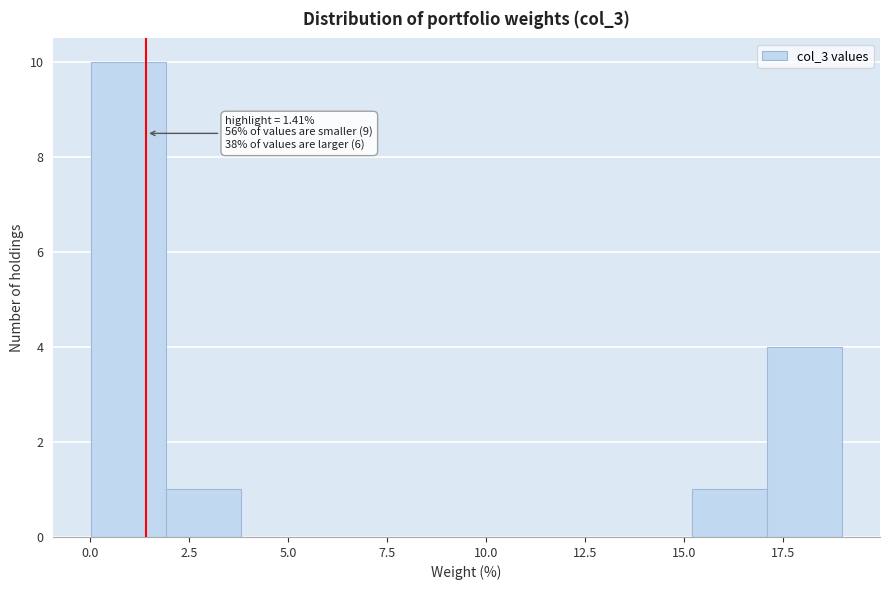

Around what value on the x-axis is the tallest bar? Give the approximate position of its centre, as read against the axis.

1.0